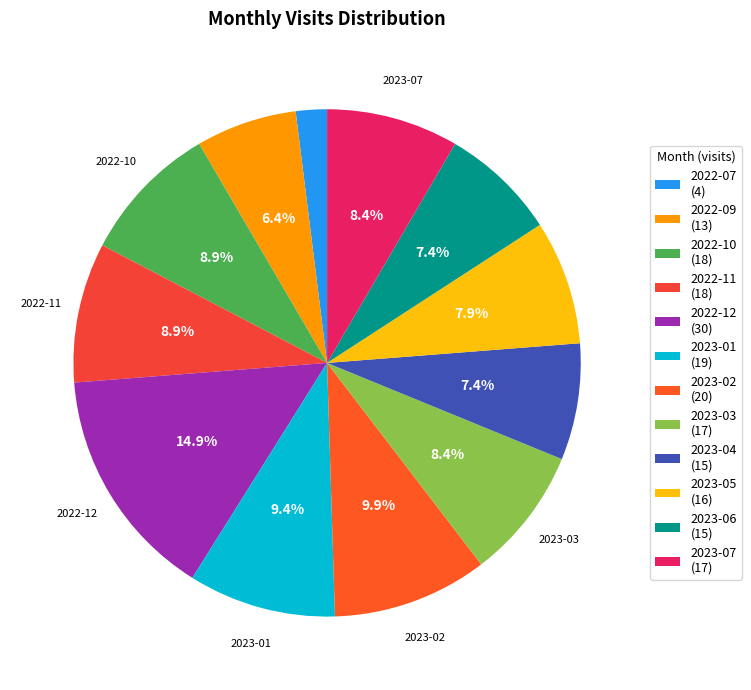

Which has a higher value, 2023-03 or 2023-07?

2023-03